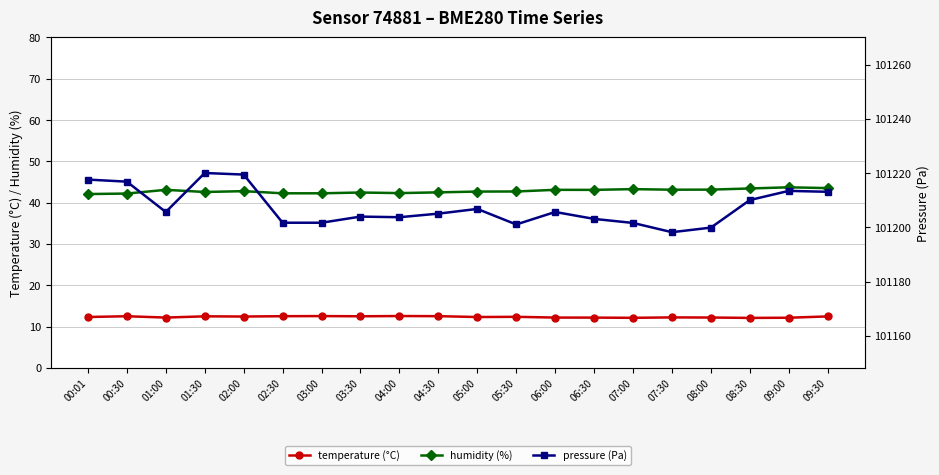

Which series has the largest range (max minus min)?

pressure (Pa)